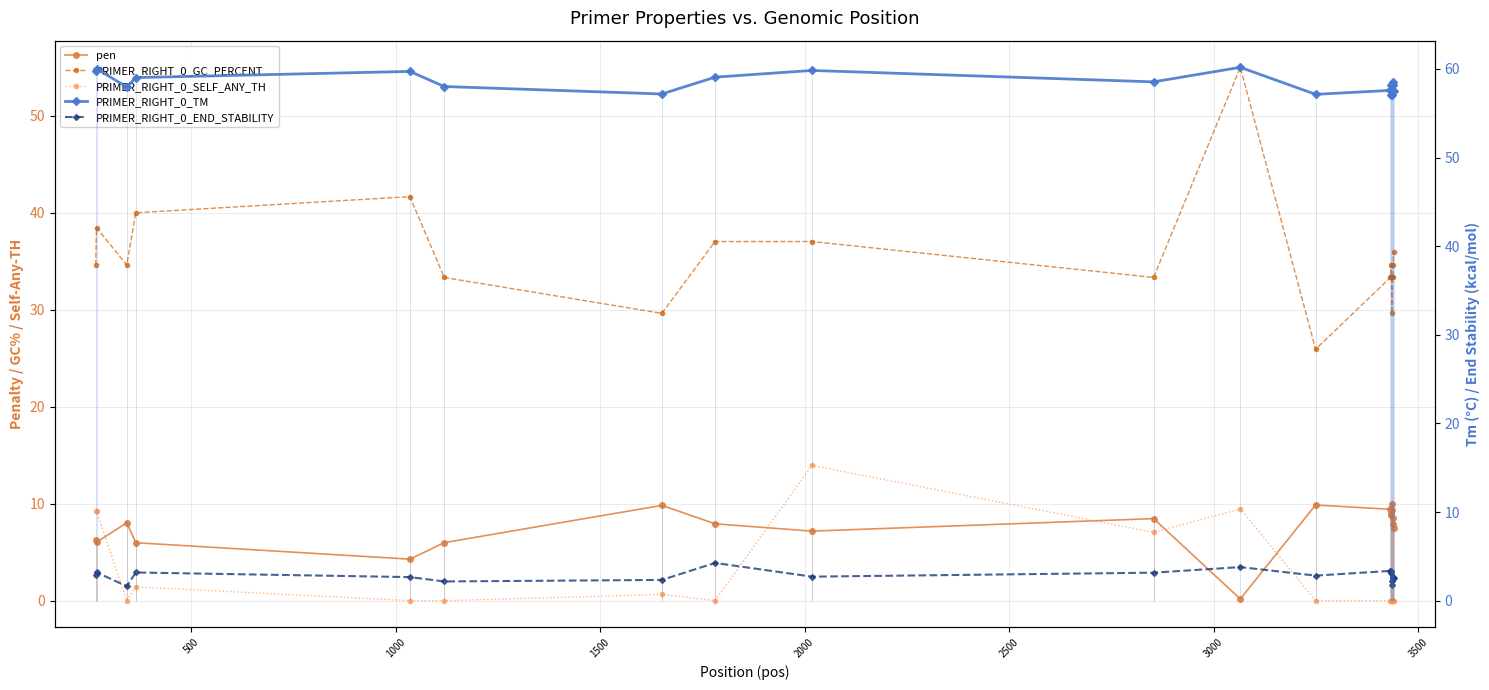

Which series has the widest spread of values?

PRIMER_RIGHT_0_GC_PERCENT